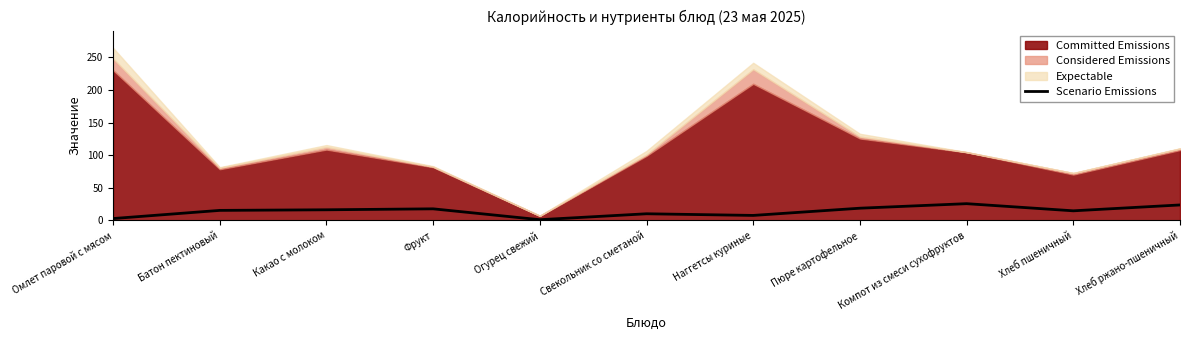

Reading left to right, transcribe all the data shown in this chart.

Омлет паровой с мясом=2.9	Батон пектиновый=15.4	Какао с молоком=16.3	Фрукт=17.8	Огурец свежий=1.1	Свекольник со сметаной=10.2	Наггетсы куриные=7.7	Пюре картофельное=18.8	Компот из смеси сухофруктов=25.7	Хлеб пшеничный=14.8	Хлеб ржано-пшеничный=23.8